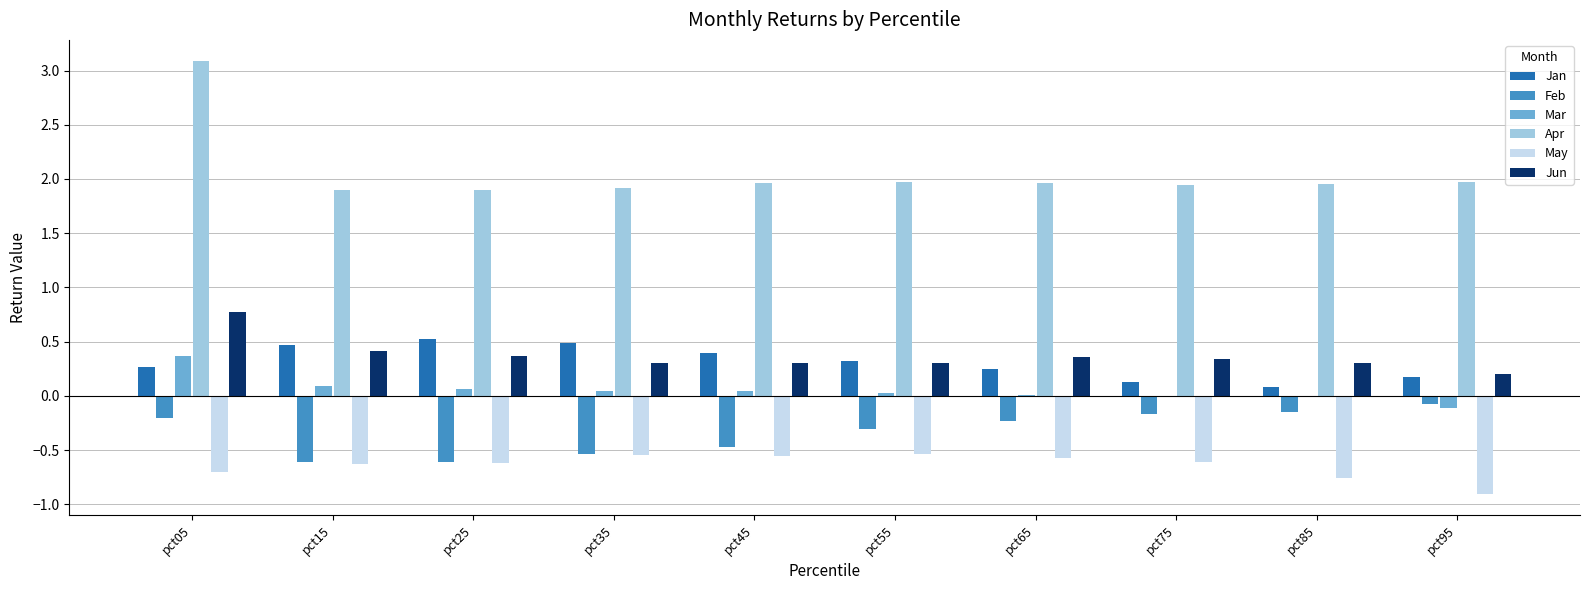

Which series has the largest total across all categories?

Apr